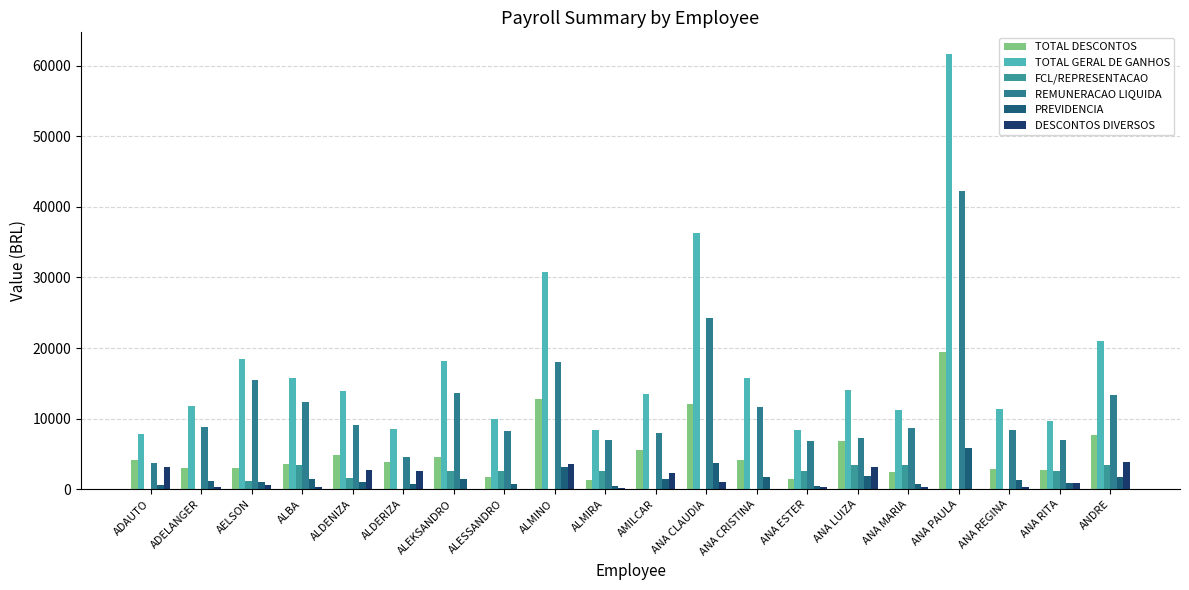

What is the label of the 3rd bar from the left?

AELSON